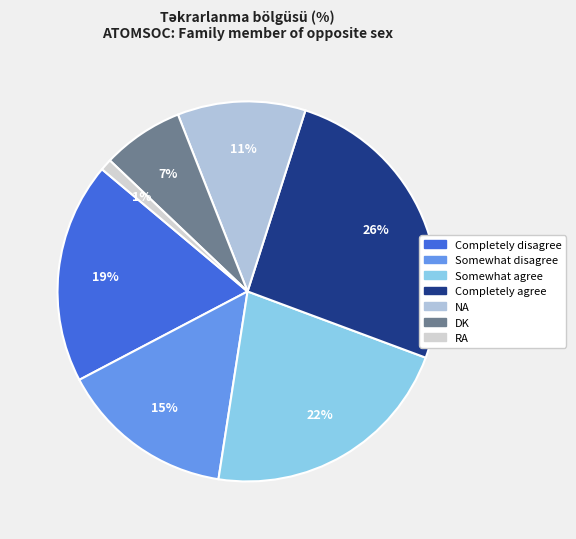

What is the change in value from Somewhat disagree to Somewhat agree?

+7